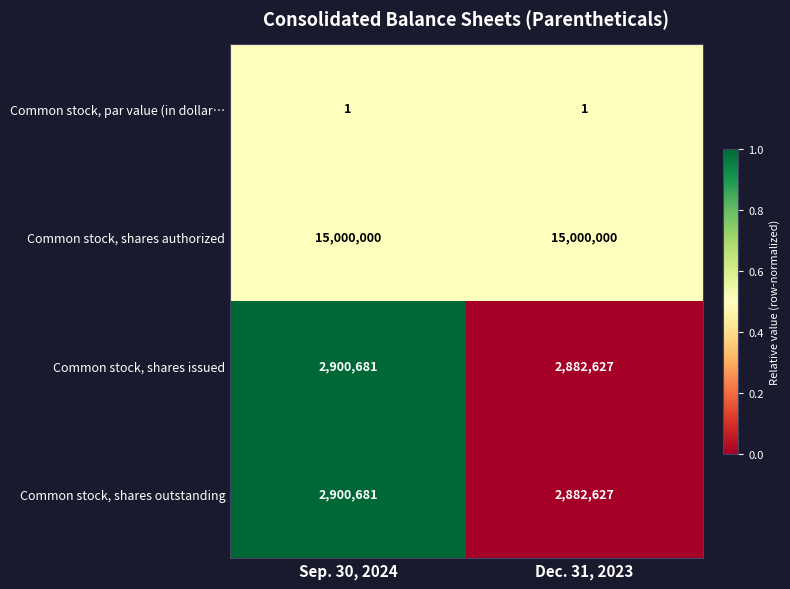

What value does the Common stock, shares authorized series have at Dec. 31, 2023?

15000000